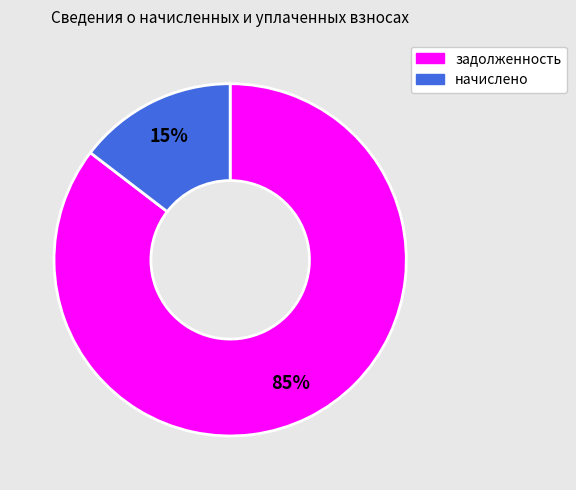

To the nearest percent, what is the average slice percentage?

50%